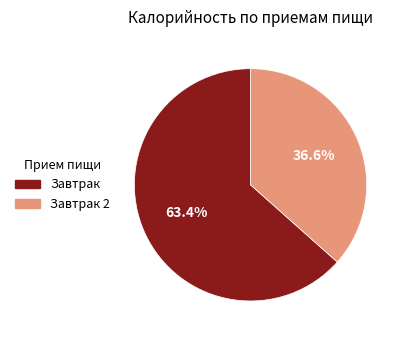

Is there a majority slice in this chart?

Yes